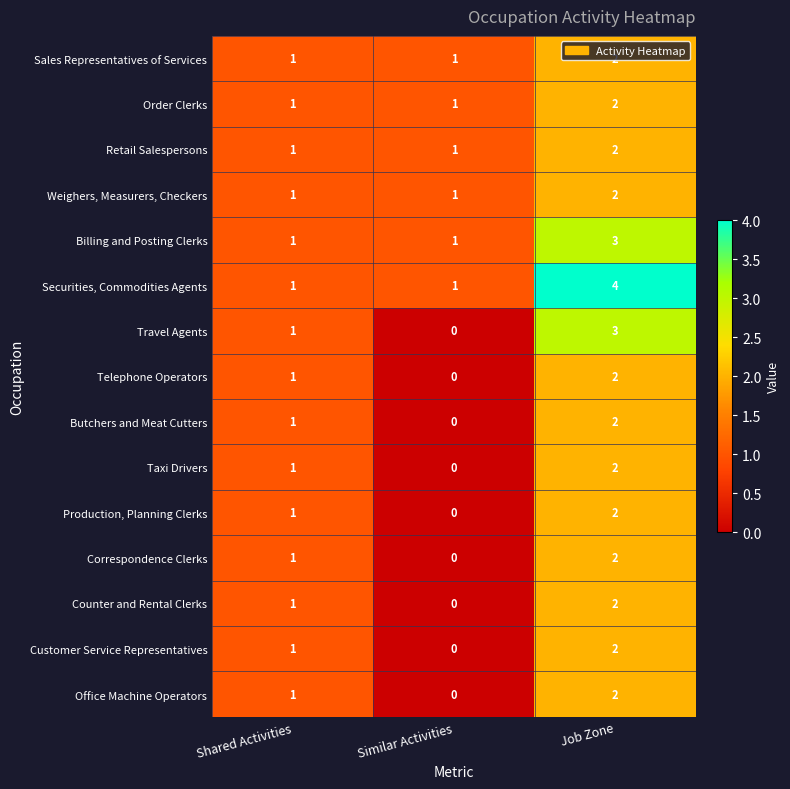

Which series has the largest total across all categories?

Securities, Commodities Agents